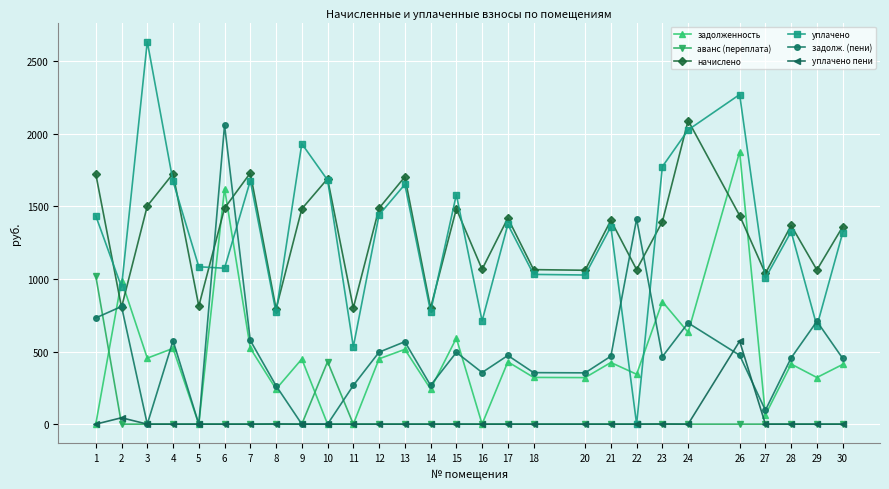

Between which two adjacent categories do задолженность and аванс (переплата) first intersect?

1 and 2